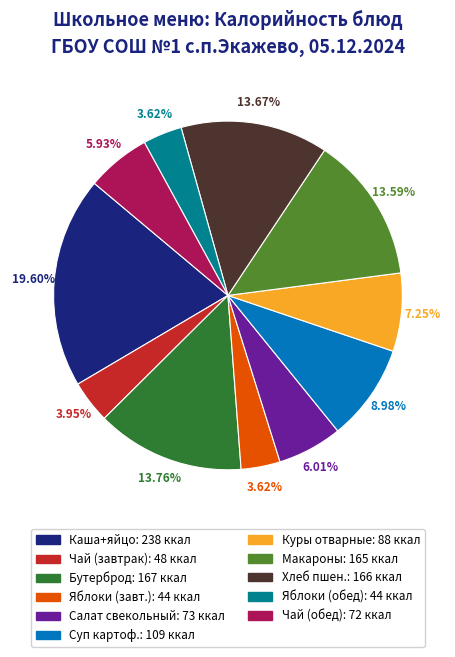

Is there any slice that represents more than half of the pie?

No